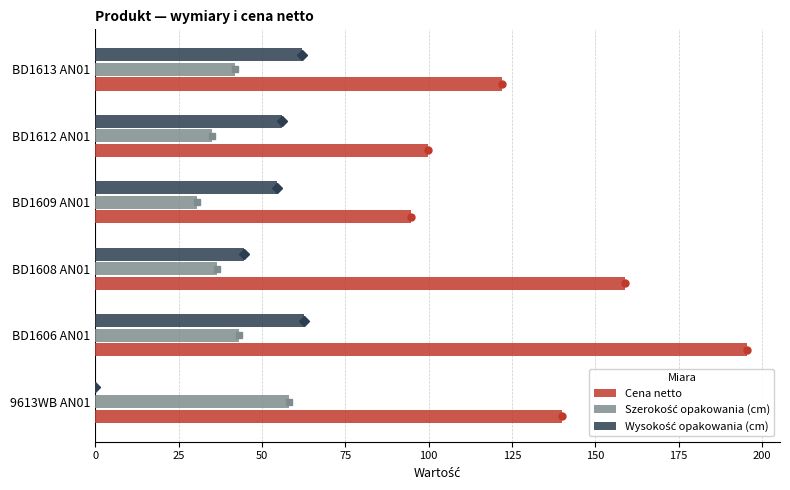

How many groups of bars are there?

6